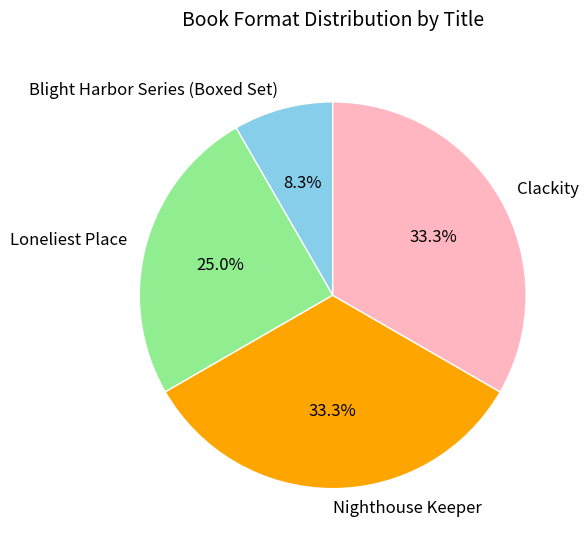

Does any single category account for the majority?

No